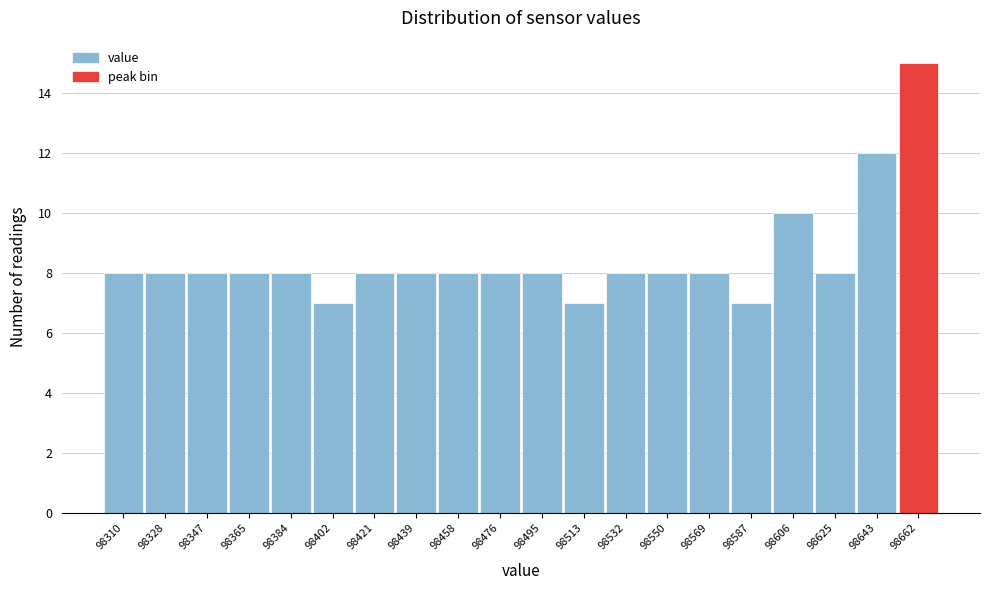

Reading left to right, transcribe this chart: for each bar, give the range it covers on the x-axis and its height. Neither the bar edges nor the heights are printed on the chart, so give them approximately, as read against the axes.

98300 to 98318: 8
98318 to 98338: 8
98338 to 98356: 8
98356 to 98374: 8
98374 to 98392: 8
98392 to 98412: 7
98412 to 98430: 8
98430 to 98448: 8
98448 to 98468: 8
98468 to 98486: 8
98486 to 98504: 8
98504 to 98522: 7
98522 to 98542: 8
98542 to 98560: 8
98560 to 98578: 8
98578 to 98596: 7
98596 to 98616: 10
98616 to 98634: 8
98634 to 98652: 12
98652 to 98670: 15